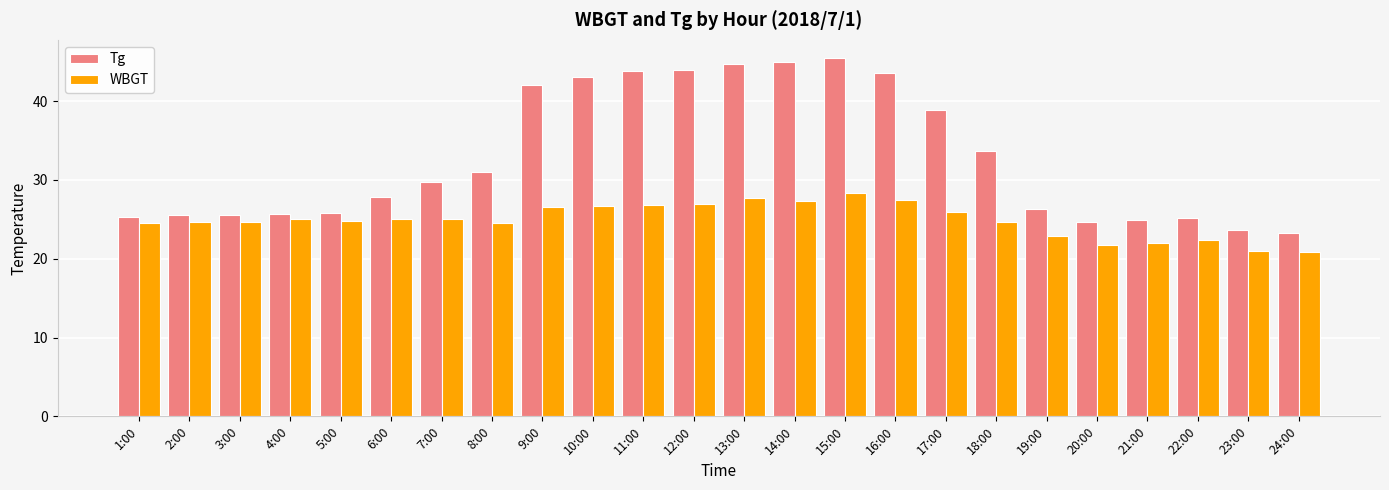

List the series in order of their peak value, lowest first.

WBGT, Tg